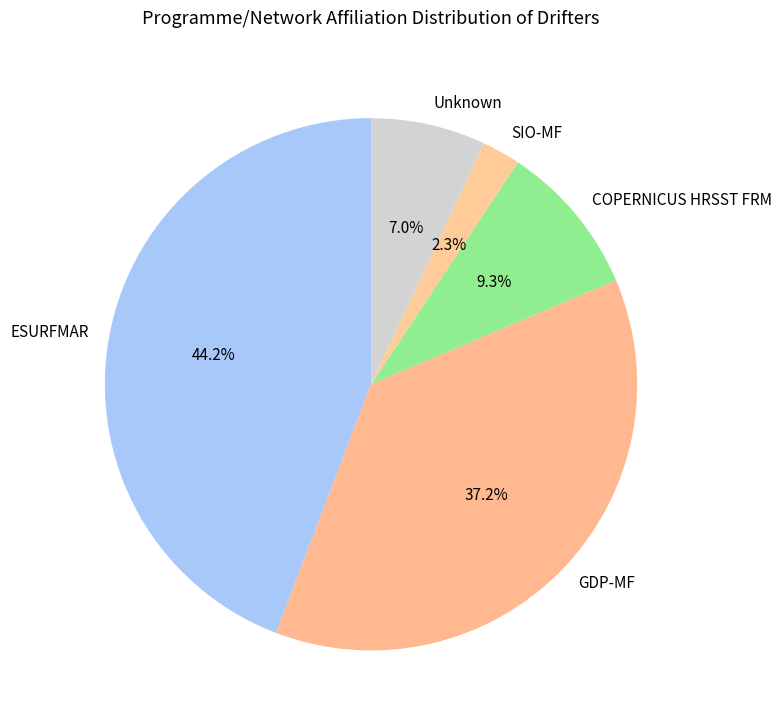

How many segments does this pie chart have?

5